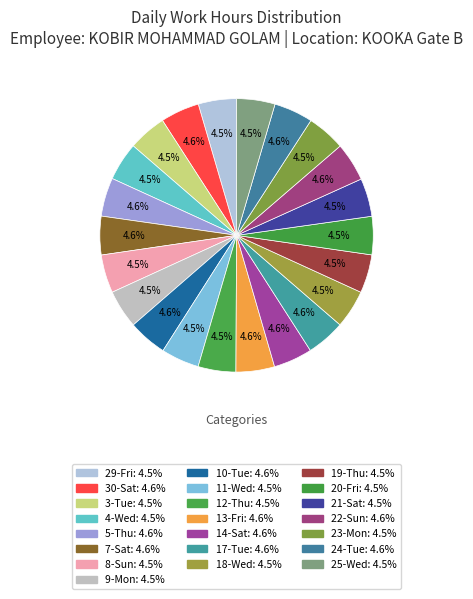

Rank the categories by value from lowest to highest.

12-Thu, 11-Wed, 18-Wed, 21-Sat, 29-Fri, 8-Sun, 20-Fri, 3-Tue, 23-Mon, 4-Wed, 25-Wed, 19-Thu, 9-Mon, 7-Sat, 13-Fri, 5-Thu, 22-Sun, 17-Tue, 10-Tue, 14-Sat, 30-Sat, 24-Tue